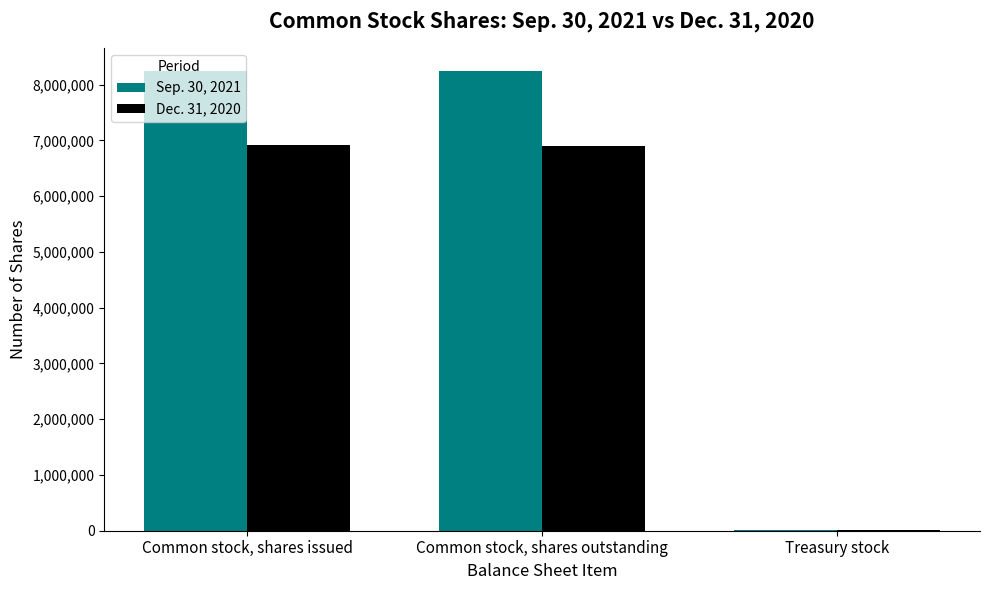

What is the greatest value displayed?

8249714